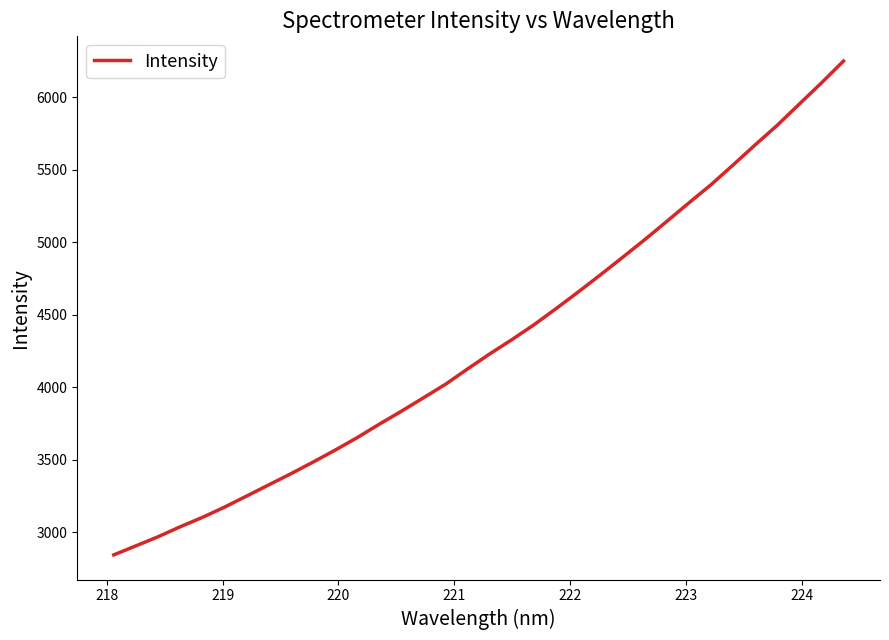

What is the maximum value shown in the chart?

6250.9